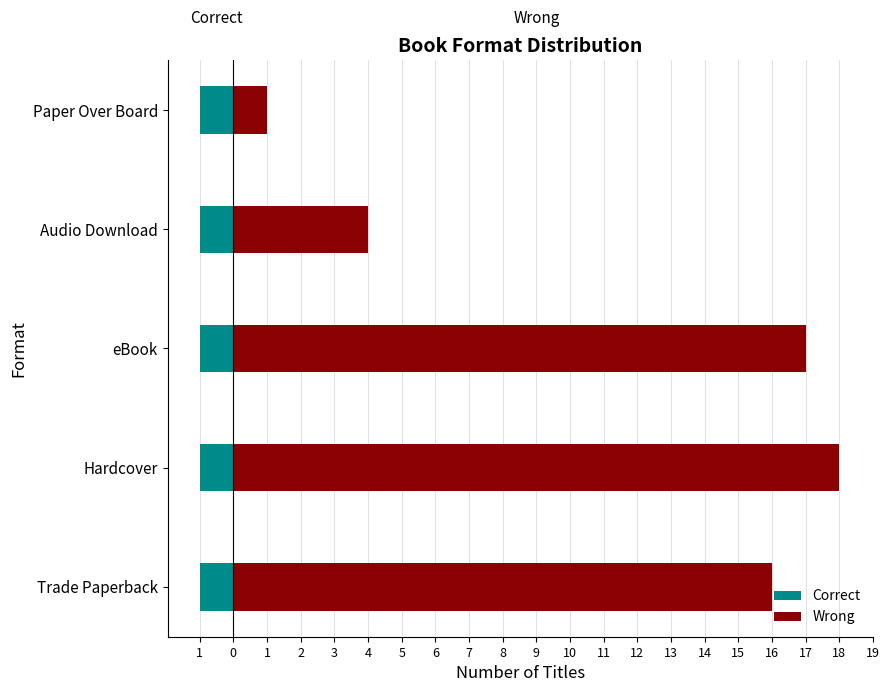

What is the minimum value for Wrong?

1.0